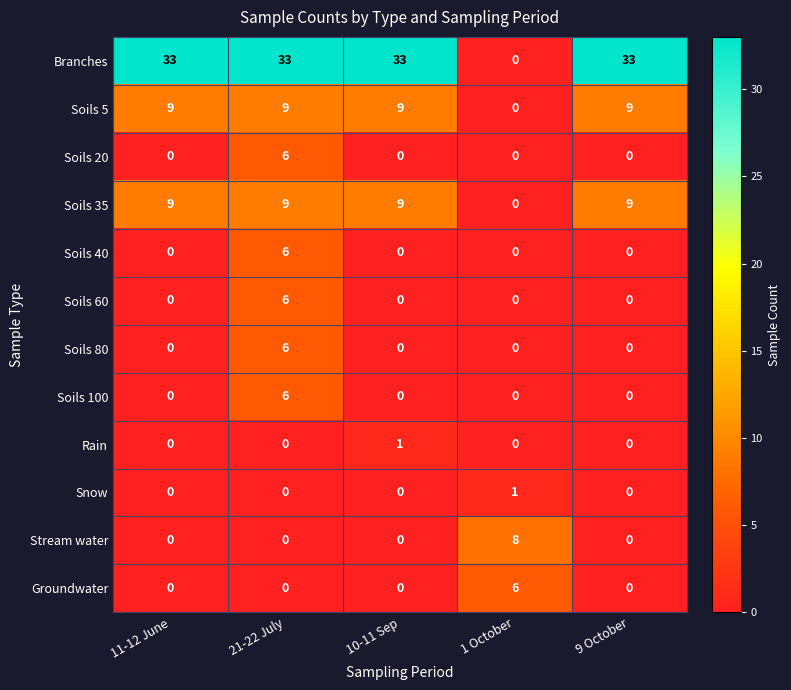

Which series has the largest total across all categories?

Branches